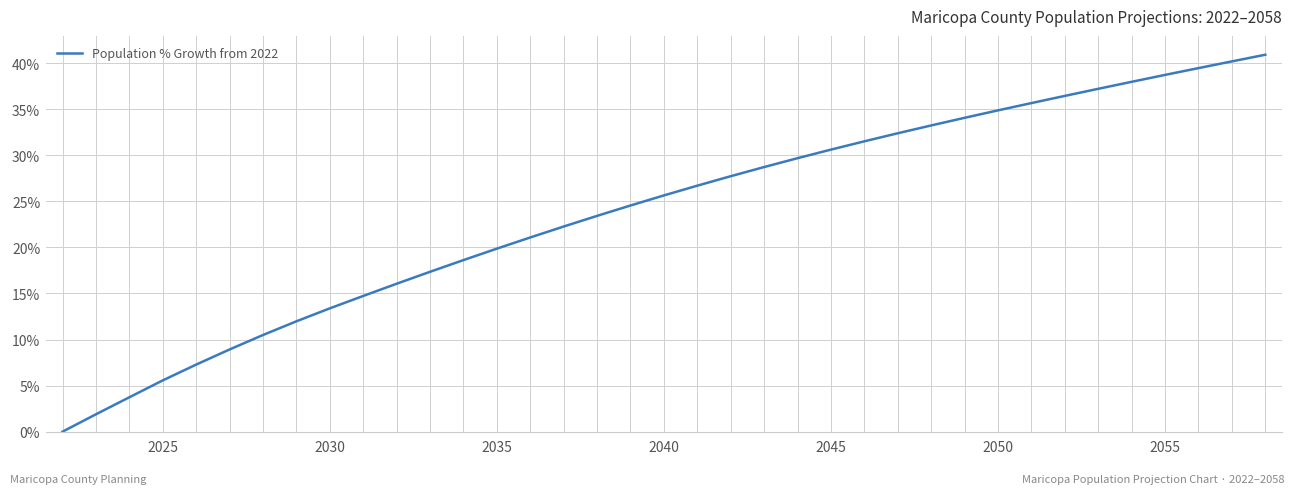

What is the difference between the maximum and minimum values?

40.9